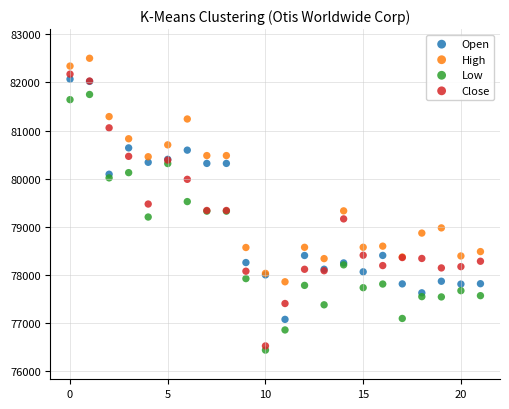

Which series has the widest spread of Y values?

Close